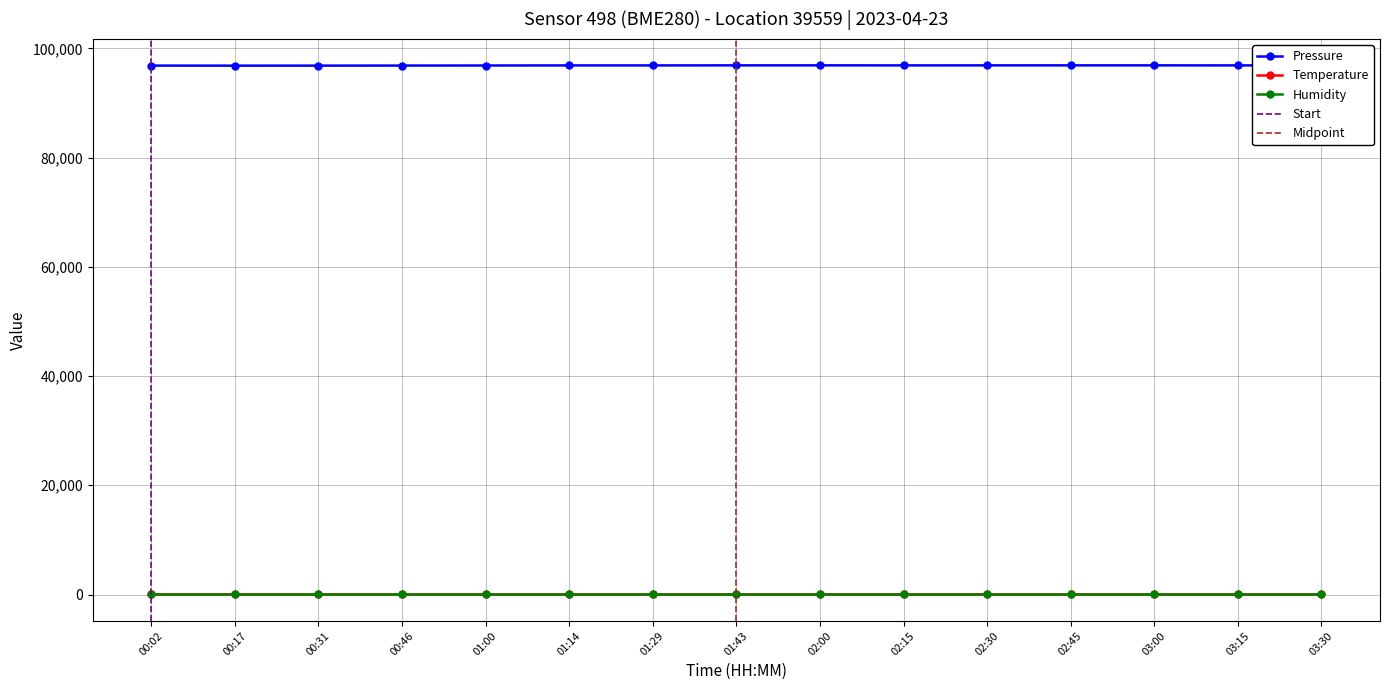

What is the difference between the highest and lowest values at 00:17?

96814.0